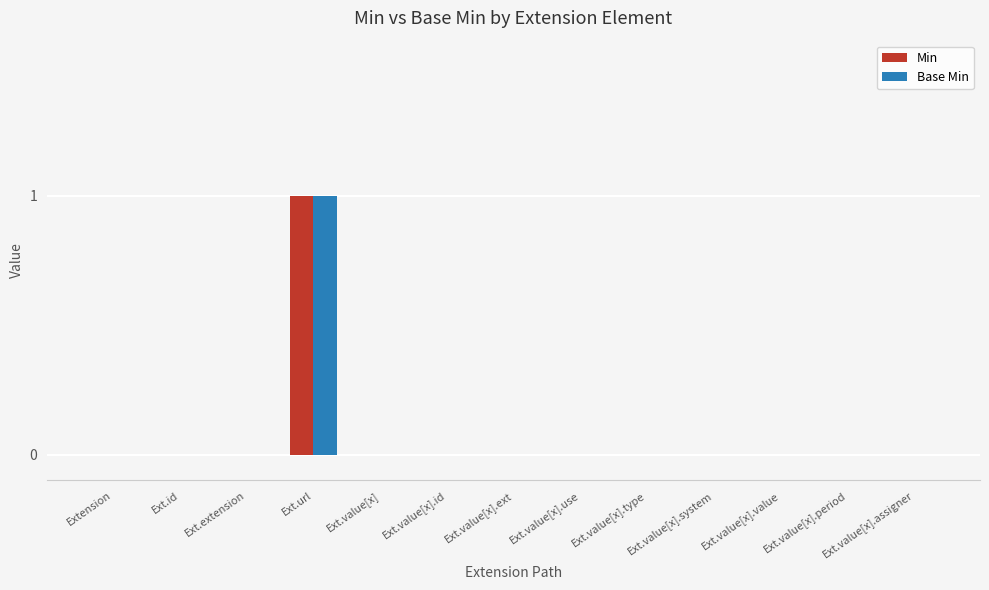

The value of Min at Ext.value[x].value is 0. True or false?

True